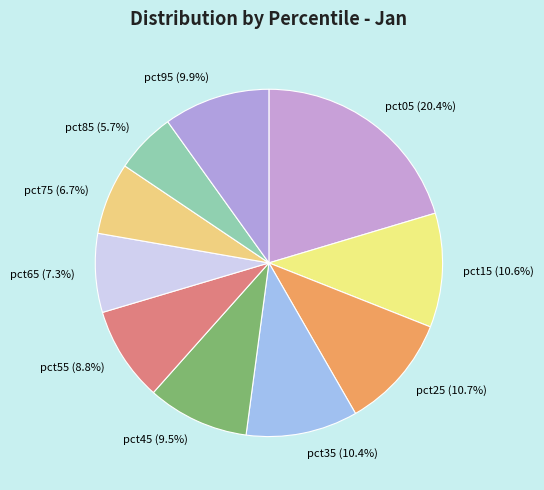

Is it true that pct85 is 6% of the pie?

True